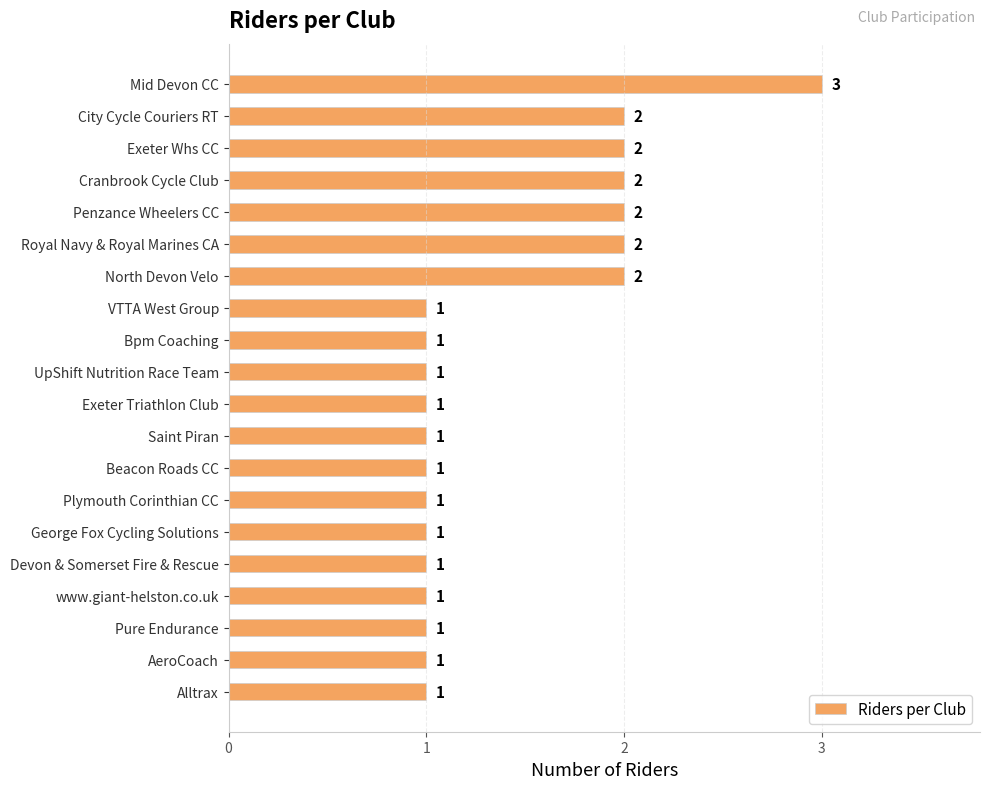

How many data points does each series have?

20